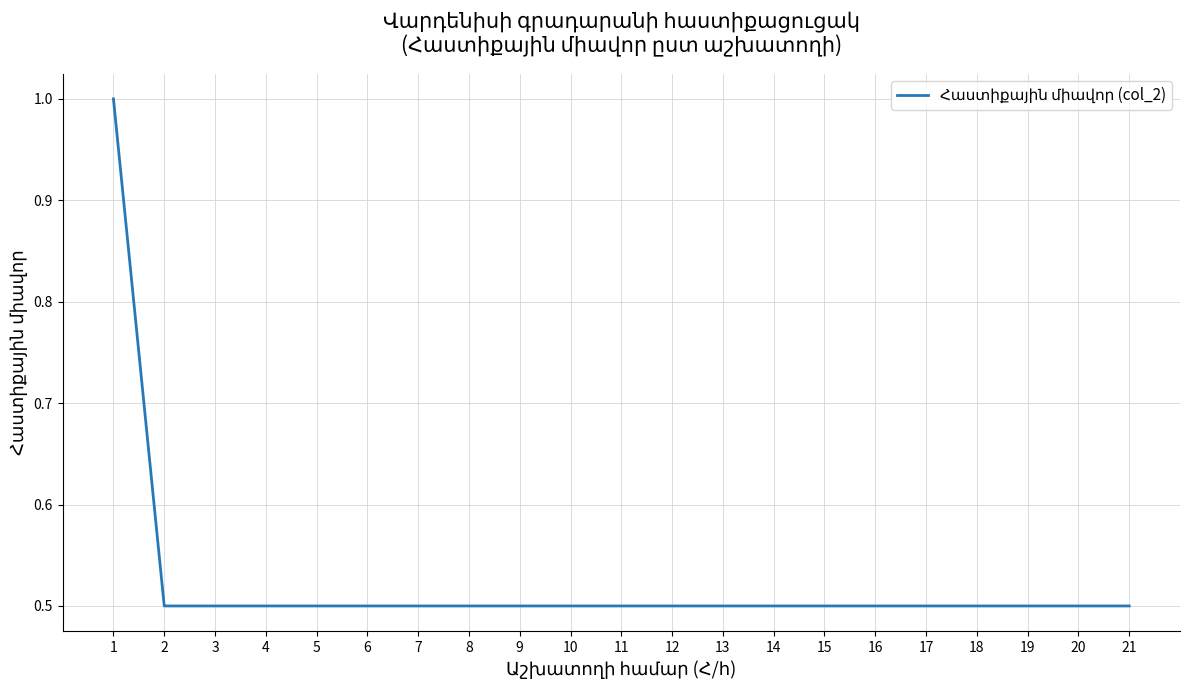

What is the difference between the maximum and minimum values?

0.5